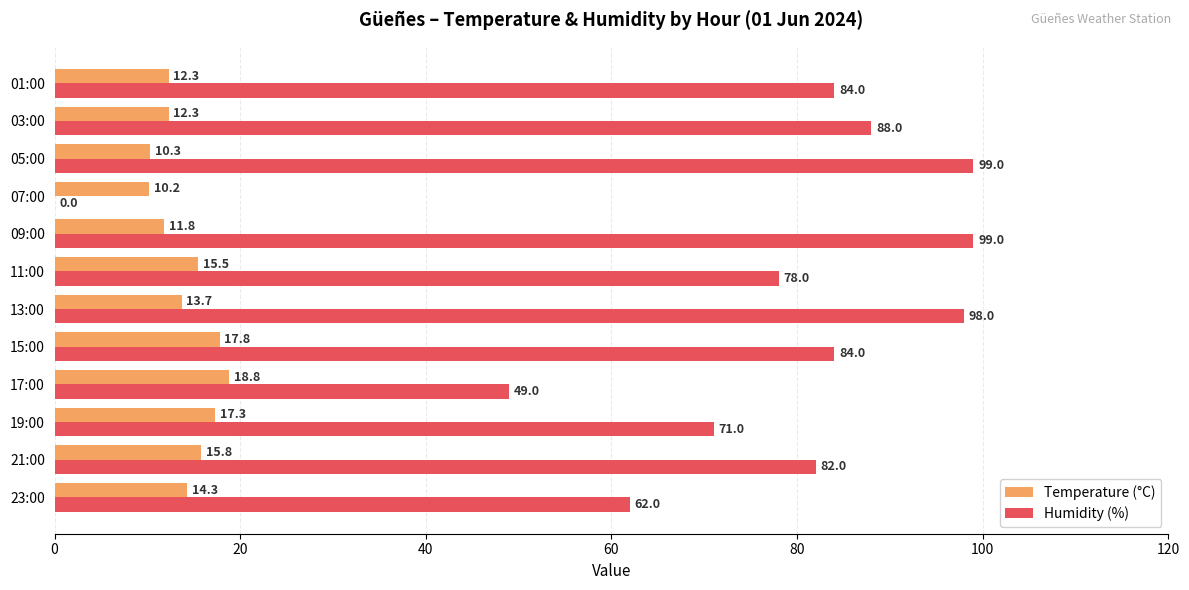

What value does the Temperature (°C) series have at 21:00?

15.8